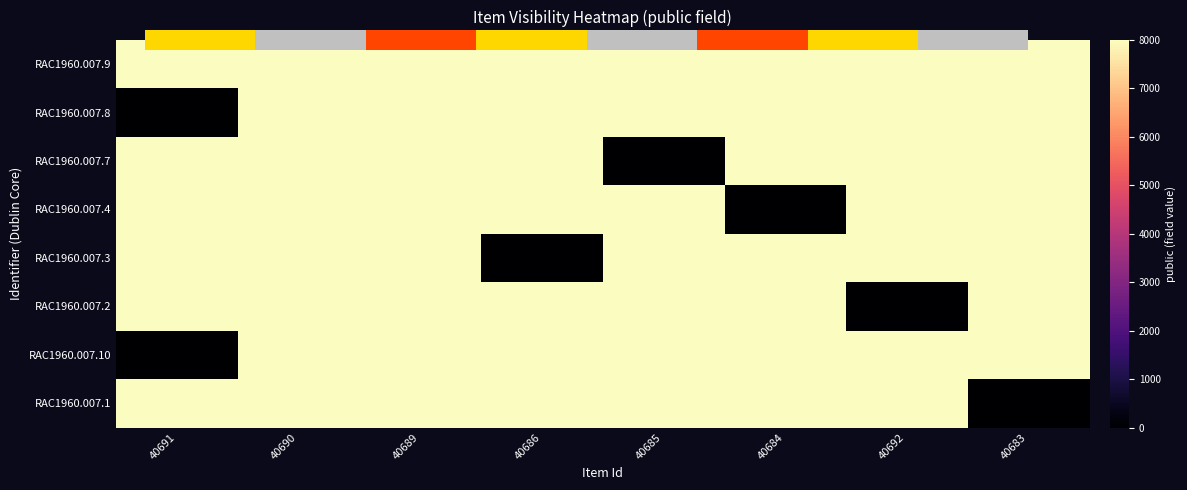

The RAC1960.007.2 series shows 5235 at 40689. True or false?

False